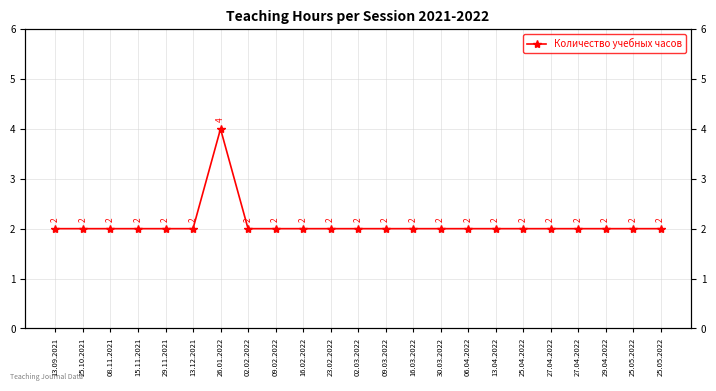

Rank the categories by value from highest to lowest.

26.01.2022, 13.09.2021, 25.10.2021, 08.11.2021, 15.11.2021, 29.11.2021, 13.12.2021, 02.02.2022, 09.02.2022, 16.02.2022, 23.02.2022, 02.03.2022, 09.03.2022, 16.03.2022, 30.03.2022, 06.04.2022, 13.04.2022, 25.04.2022, 27.04.2022, 27.04.2022, 29.04.2022, 25.05.2022, 25.05.2022